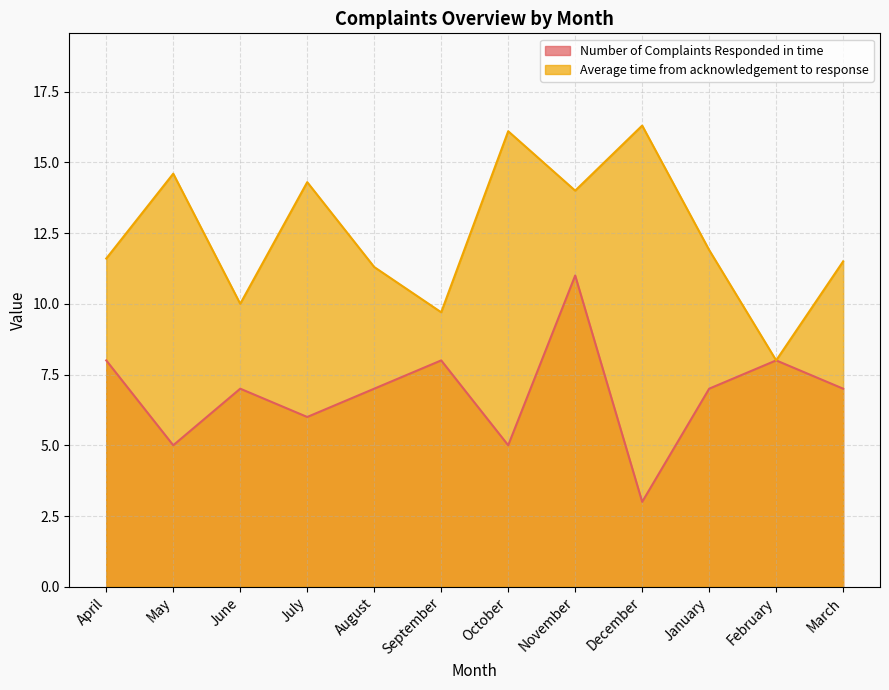

What are all the series names shown in the legend?

Number of Complaints Responded in time, Average time from acknowledgement to response